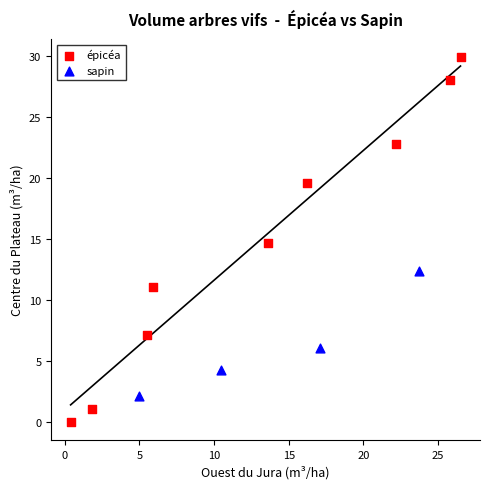

Which series reaches the maximum Y coordinate?

épicéa